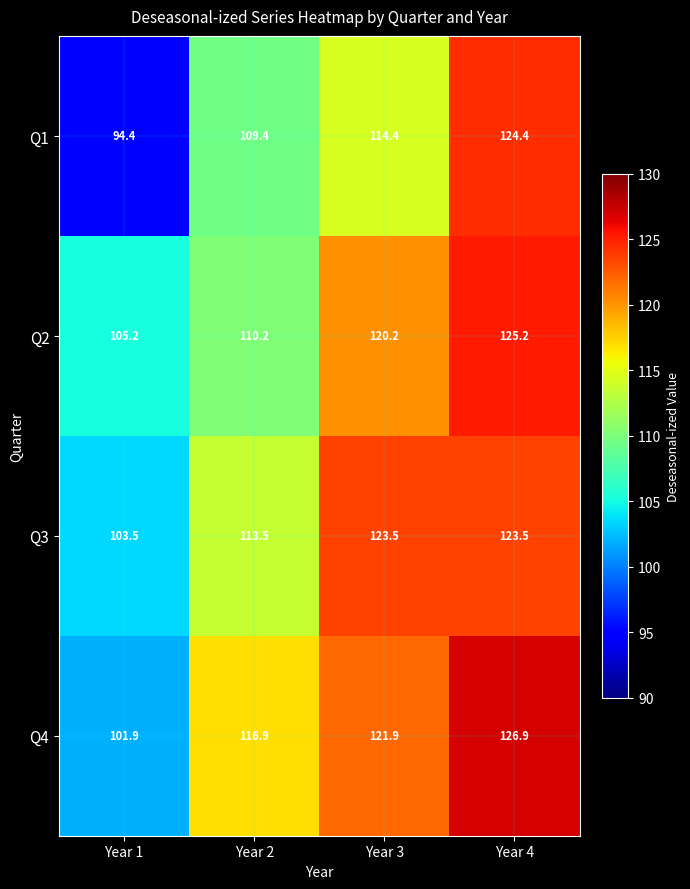

The Q3 series shows 40.7 at Year 4. True or false?

False